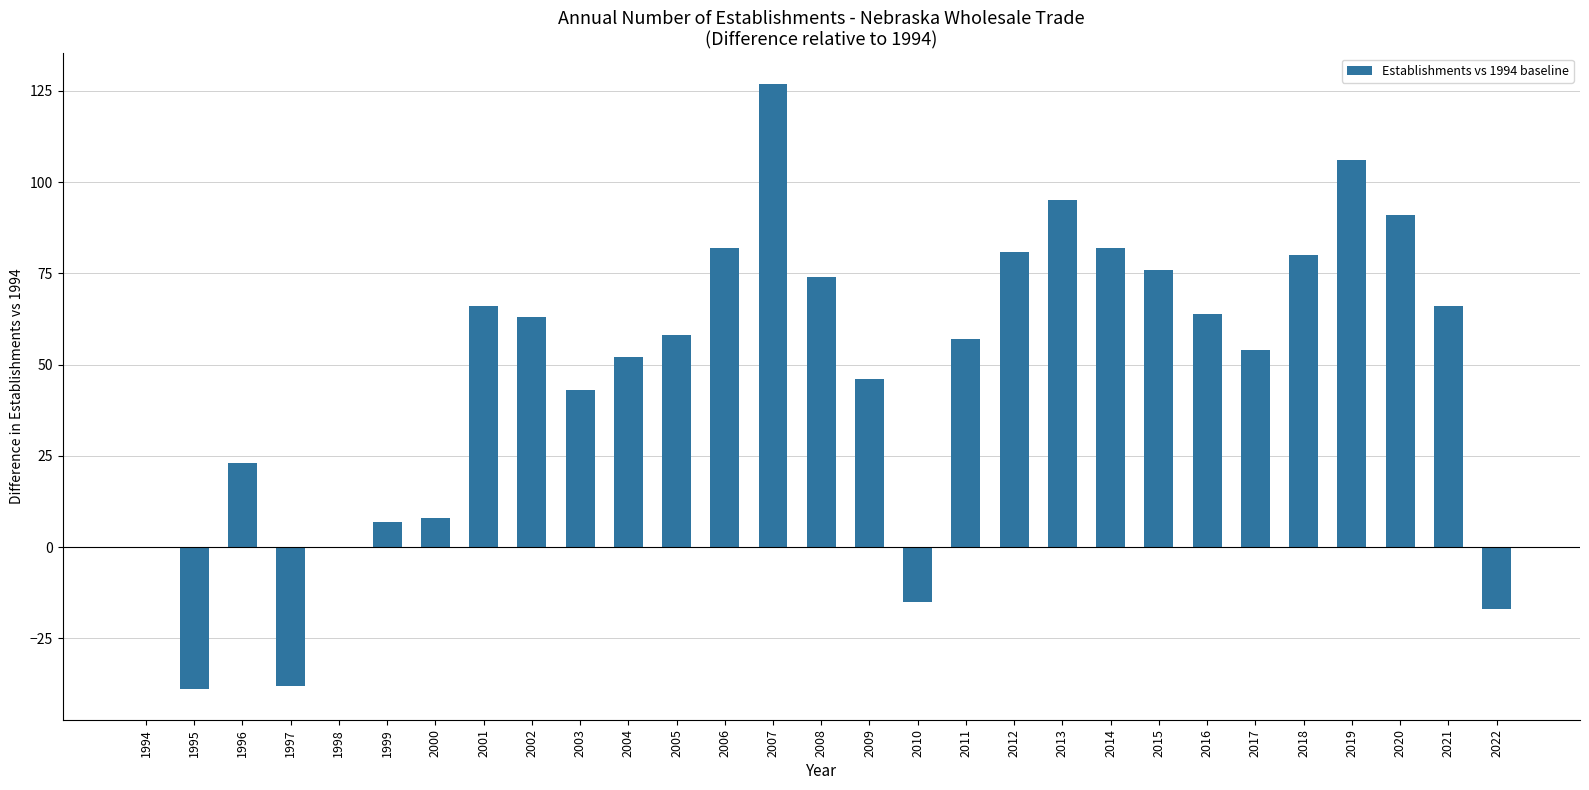

Reading right to left, list all the values displayed in this chart.

-17	66	91	106	80	54	64	76	82	95	81	57	-15	46	74	127	82	58	52	43	63	66	8	7	0	-38	23	-39	0